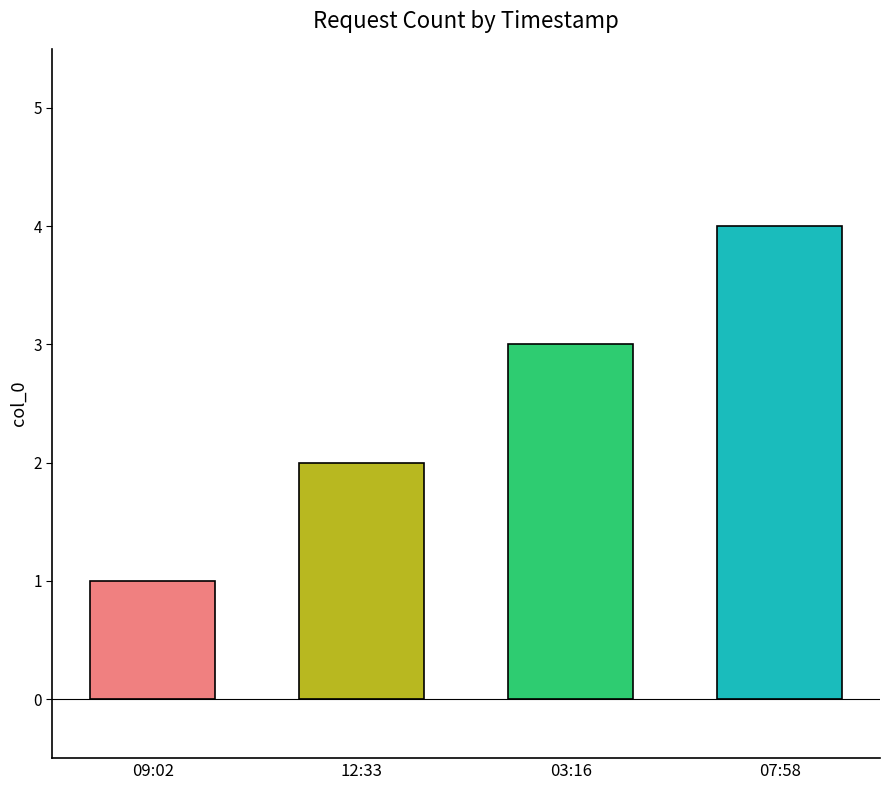

Reading right to left, transcribe all the data shown in this chart.

4	3	2	1